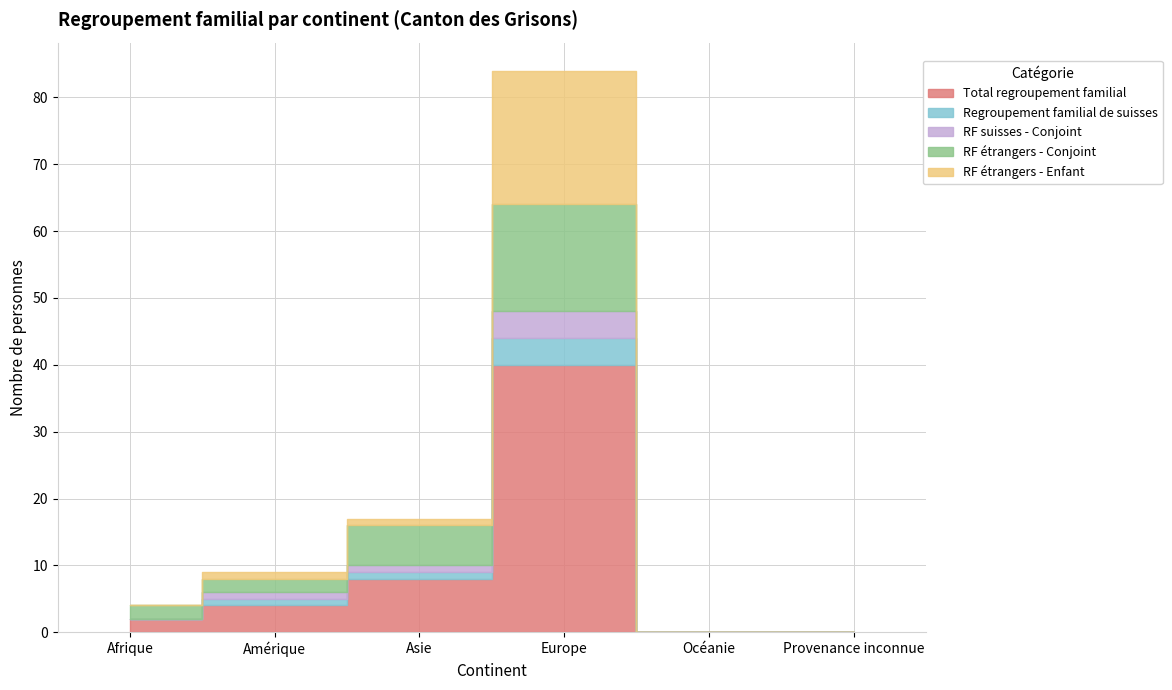

What are all the series names shown in the legend?

Total regroupement familial, Regroupement familial de suisses, RF suisses - Conjoint, RF étrangers - Conjoint, RF étrangers - Enfant